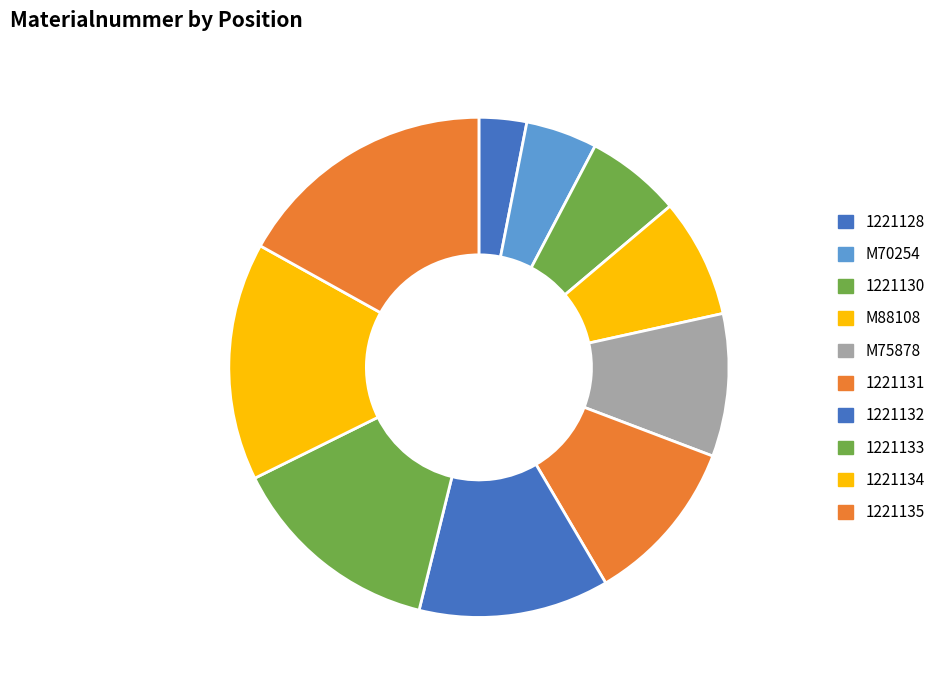

Which category has the biggest portion of the pie?

1221135